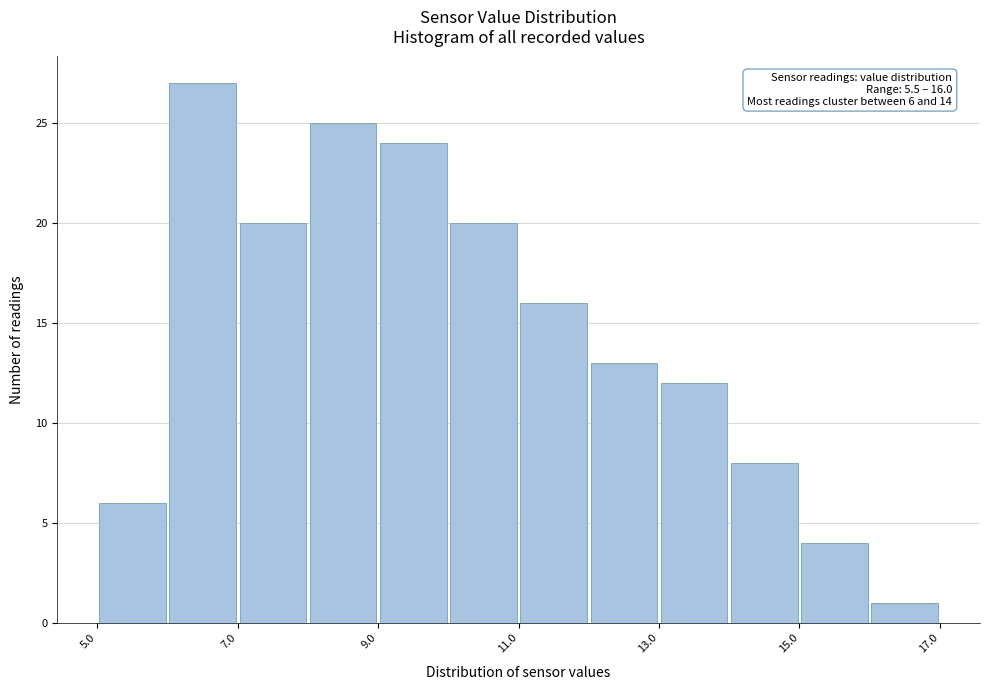

Over which range of the x-axis is the bar tallest?

6 to 7